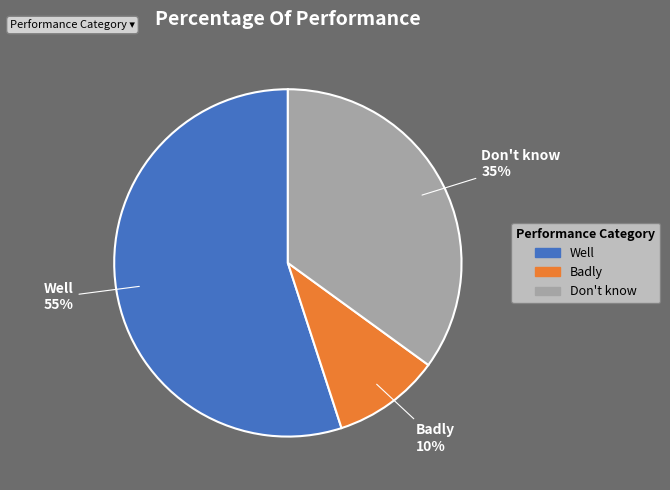

Is it true that Don't know is 35% of the pie?

True